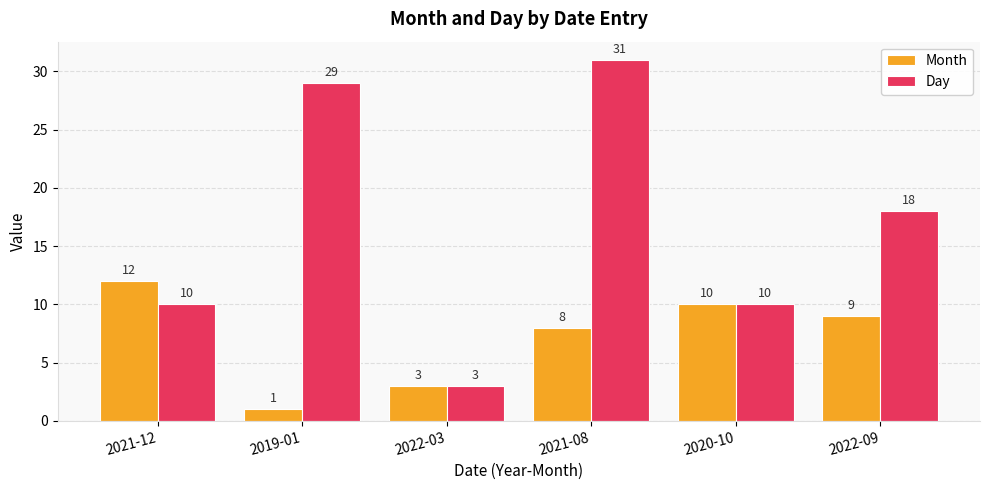

What is the average value of the Month series?

7